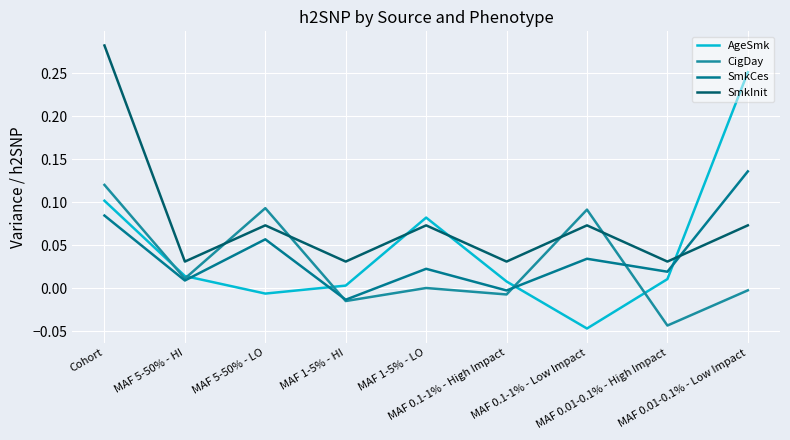

Does the chart have visible grid lines?

Yes